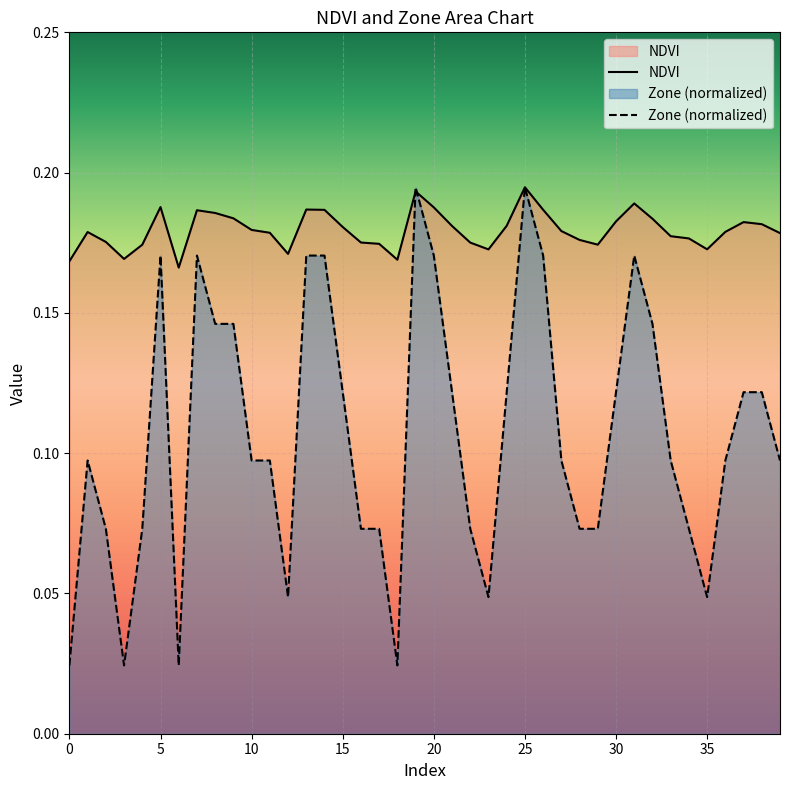

How many categories are shown in the chart?

40